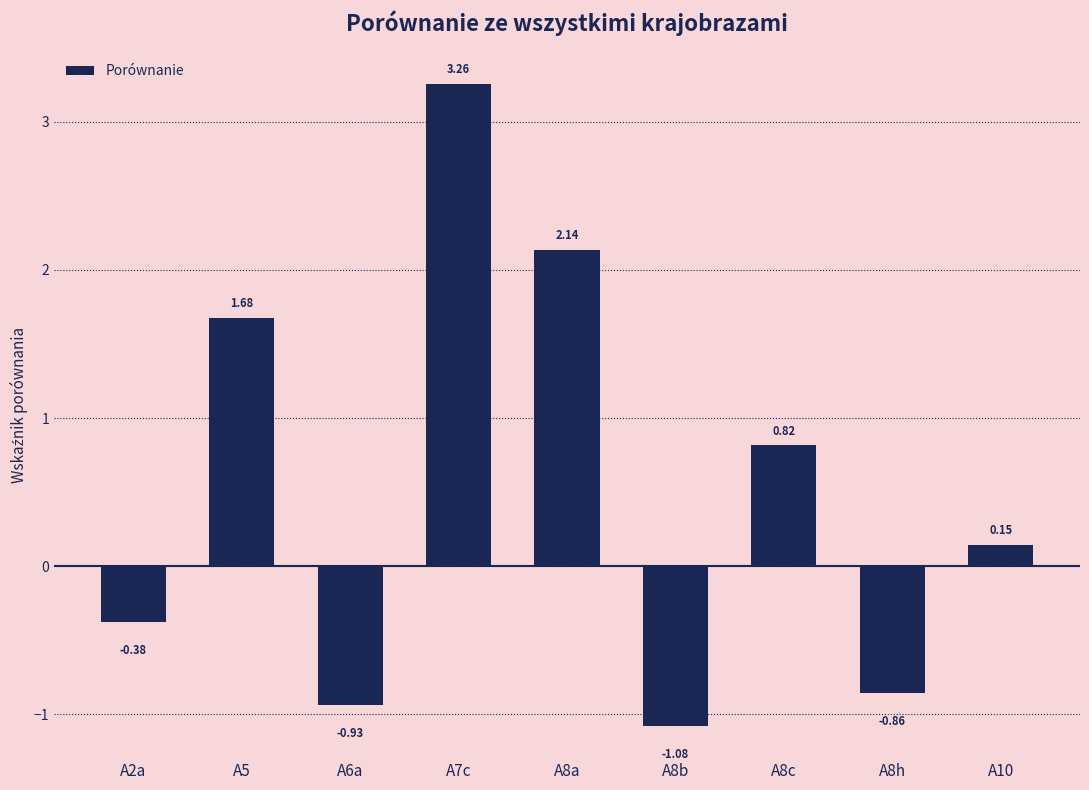

What is the sum of all values?

4.8